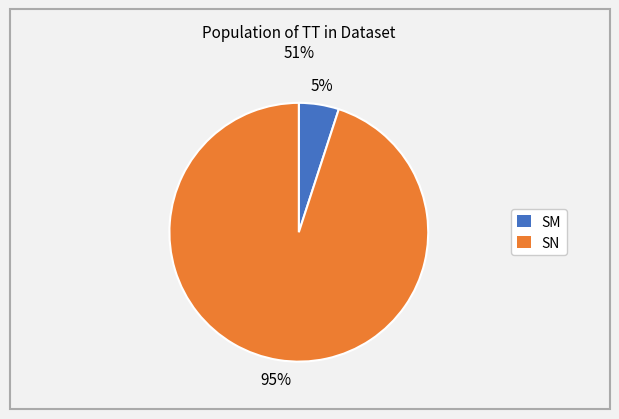

Between SN and SM, which is larger?

SN